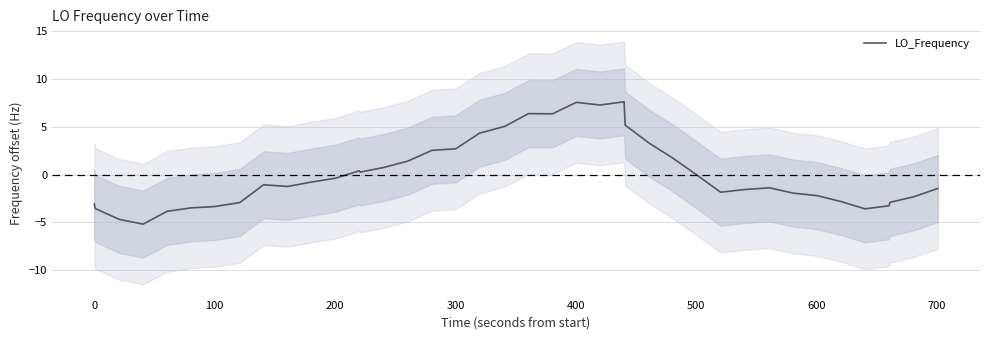

What is the lowest value of the LO_Frequency series?

-5.2